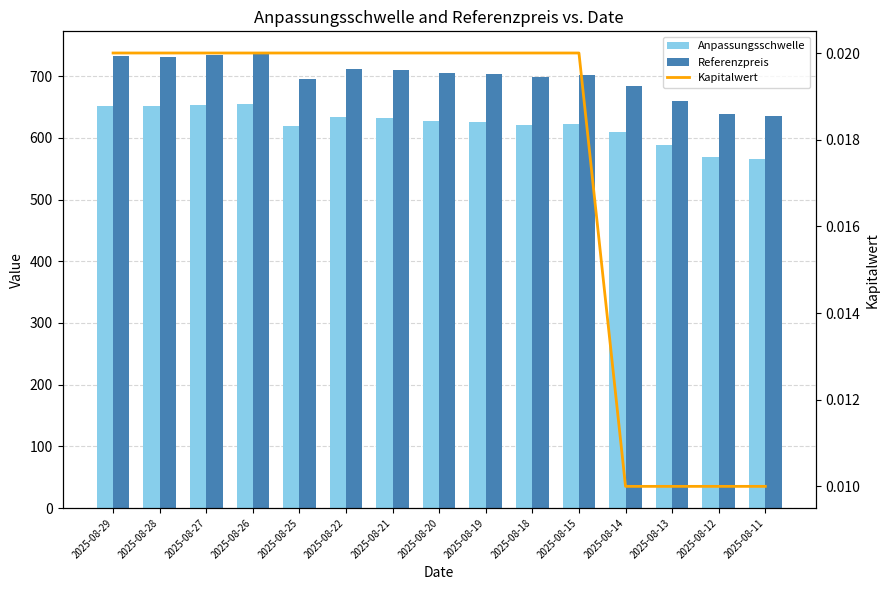

The Referenzpreis series shows 200.1 at 2025-08-27. True or false?

False